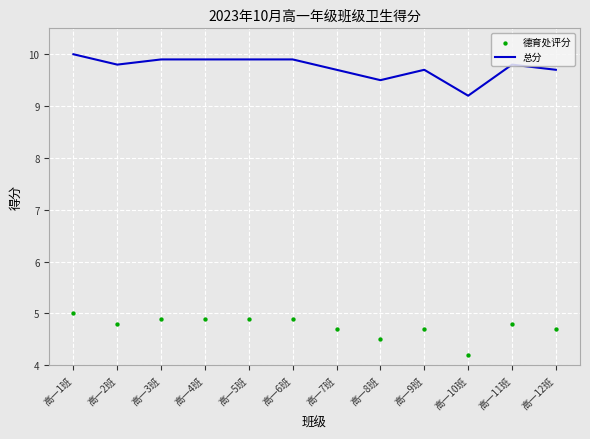

Which series has the largest total across all categories?

总分